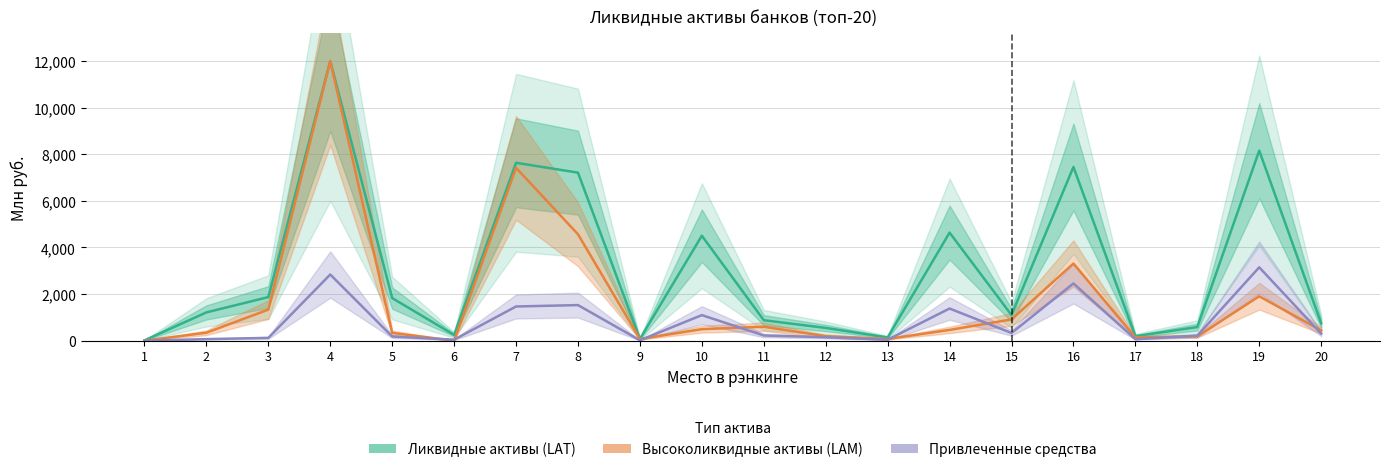

Which category has the highest value in the Ликвидные активы (LAT) series?

4